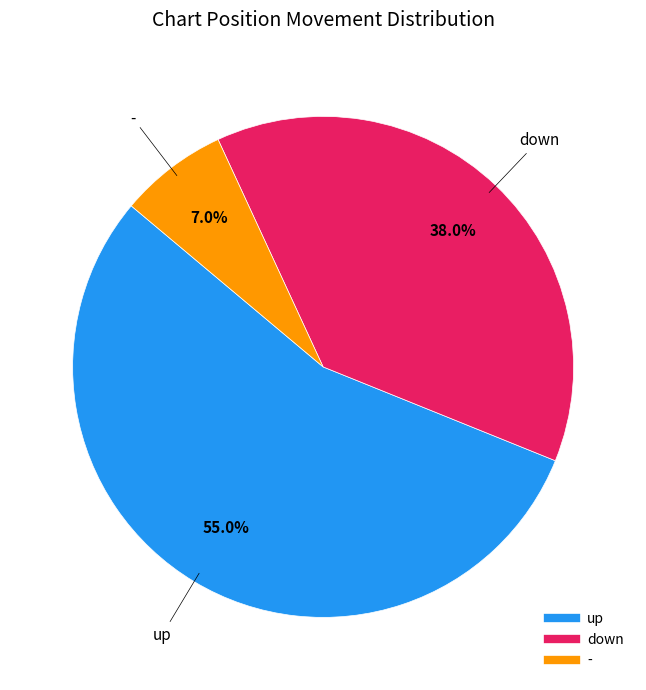

To the nearest percent, what is the difference between the largest and smallest slice percentages?

48%